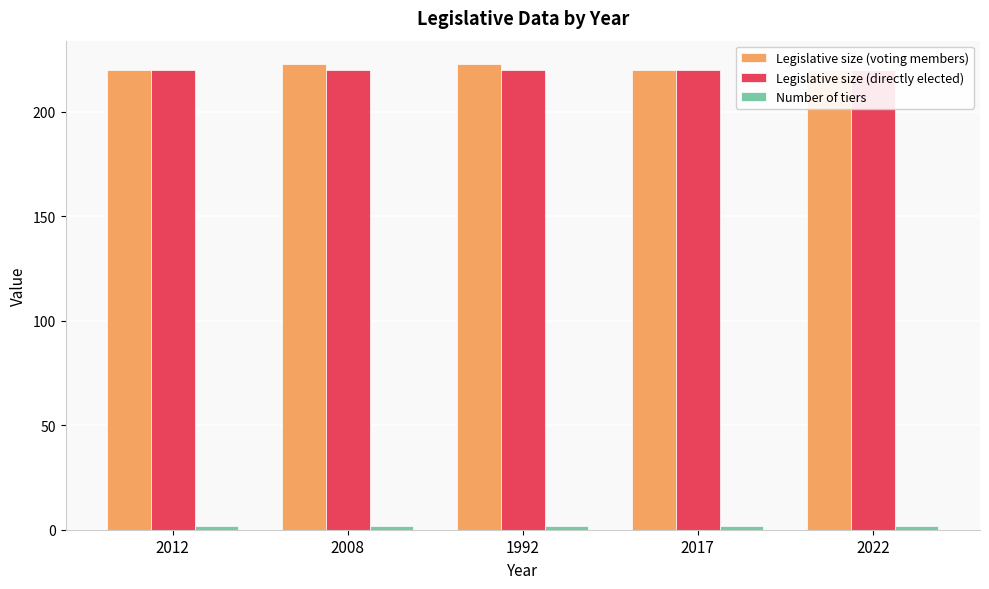

How many bars are there in total?

15